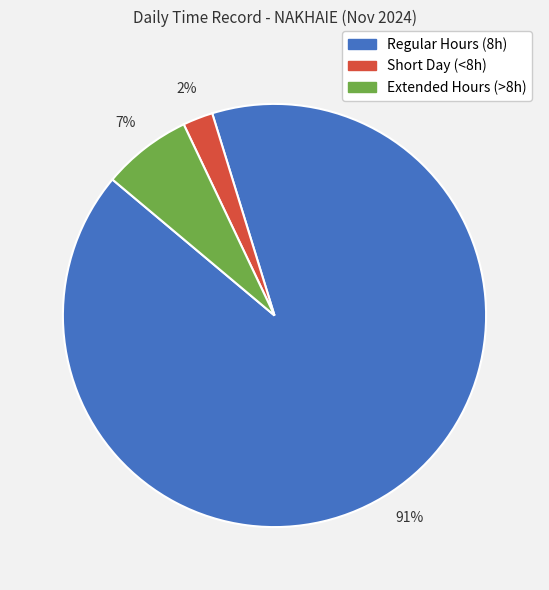

To the nearest percent, what is the difference between the largest and smallest slice percentages?

89%